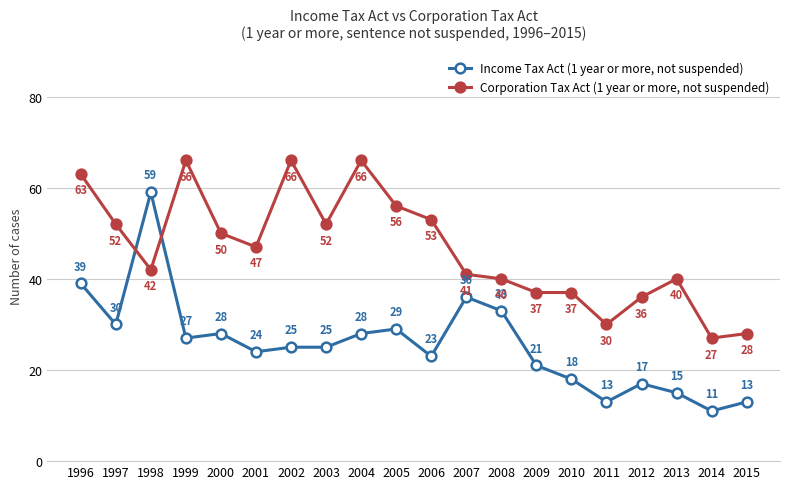

Count the number of data series in this chart.

2